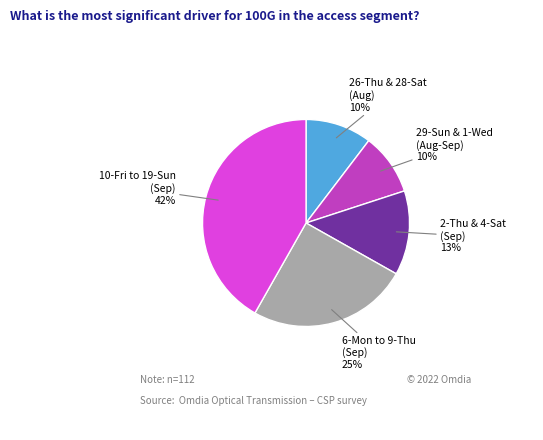

To the nearest percent, what is the average slice percentage?

20%